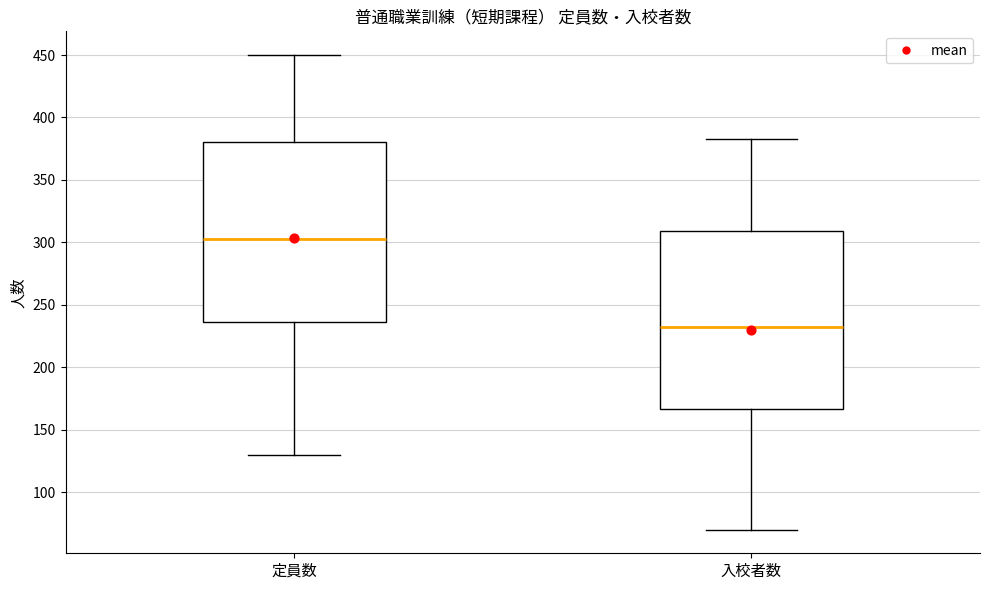

Reading left to right, read every box against the y-axis: the position of its median line, the range the box covers, and the ends of its whiskers. The values are not printed on the chart, so give them approximately, as read against the axis.

定員数: median 305, box 235 to 380, whiskers 130 to 450
入校者数: median 235, box 165 to 310, whiskers 70 to 385